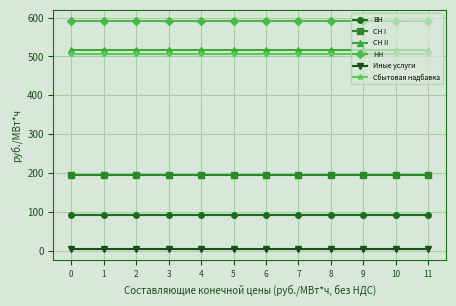

The НН series shows 590.7 at 10. True or false?

True